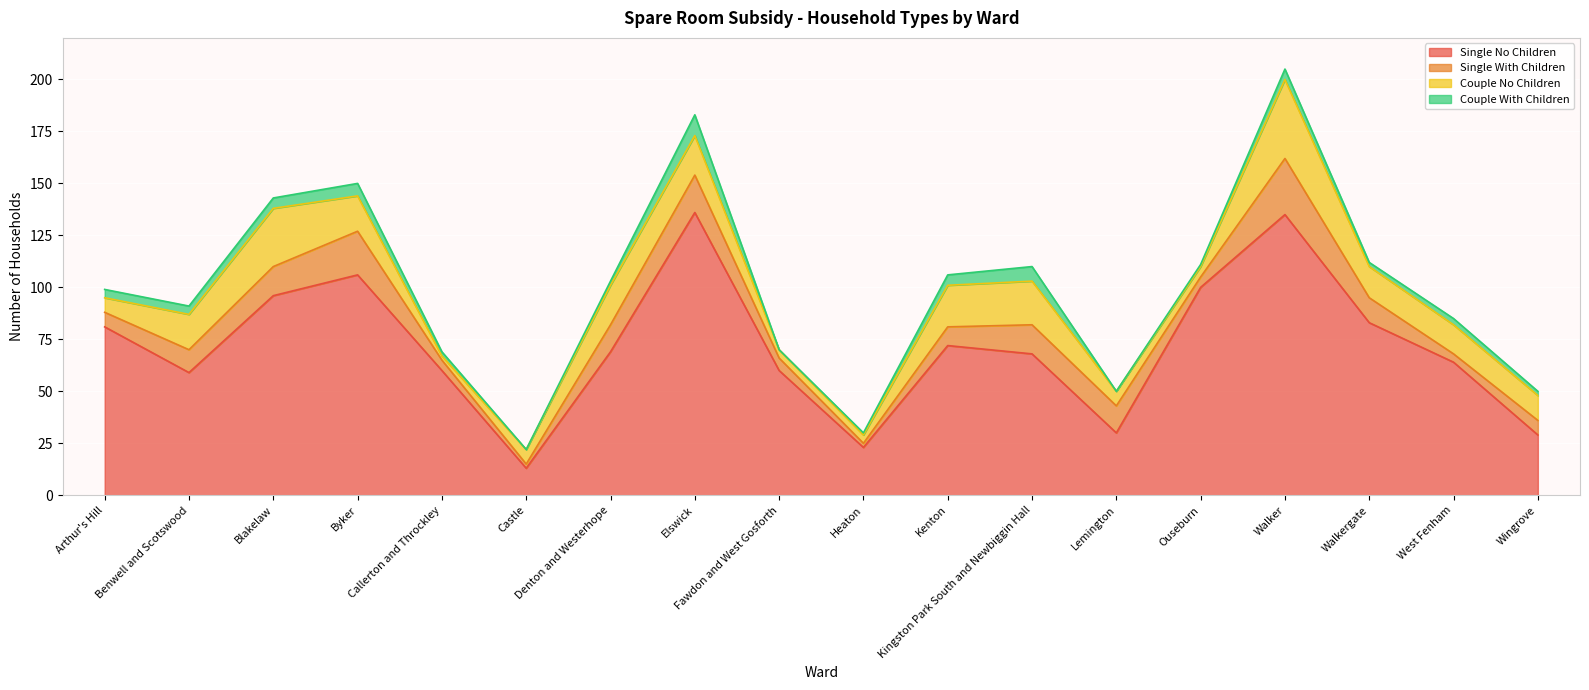

At which label does Single With Children first exceed 11?

Blakelaw